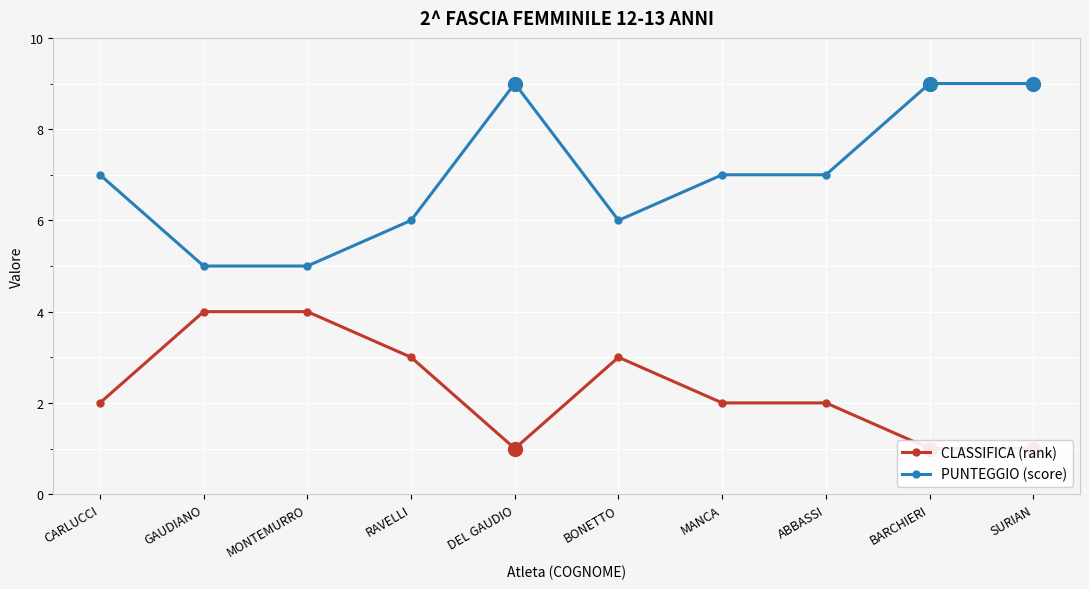

Reading left to right, what are all the values shown in this chart?

CLASSIFICA (rank): CARLUCCI=2	GAUDIANO=4	MONTEMURRO=4	RAVELLI=3	DEL GAUDIO=1	BONETTO=3	MANCA=2	ABBASSI=2	BARCHIERI=1	SURIAN=1
PUNTEGGIO (score): CARLUCCI=7	GAUDIANO=5	MONTEMURRO=5	RAVELLI=6	DEL GAUDIO=9	BONETTO=6	MANCA=7	ABBASSI=7	BARCHIERI=9	SURIAN=9